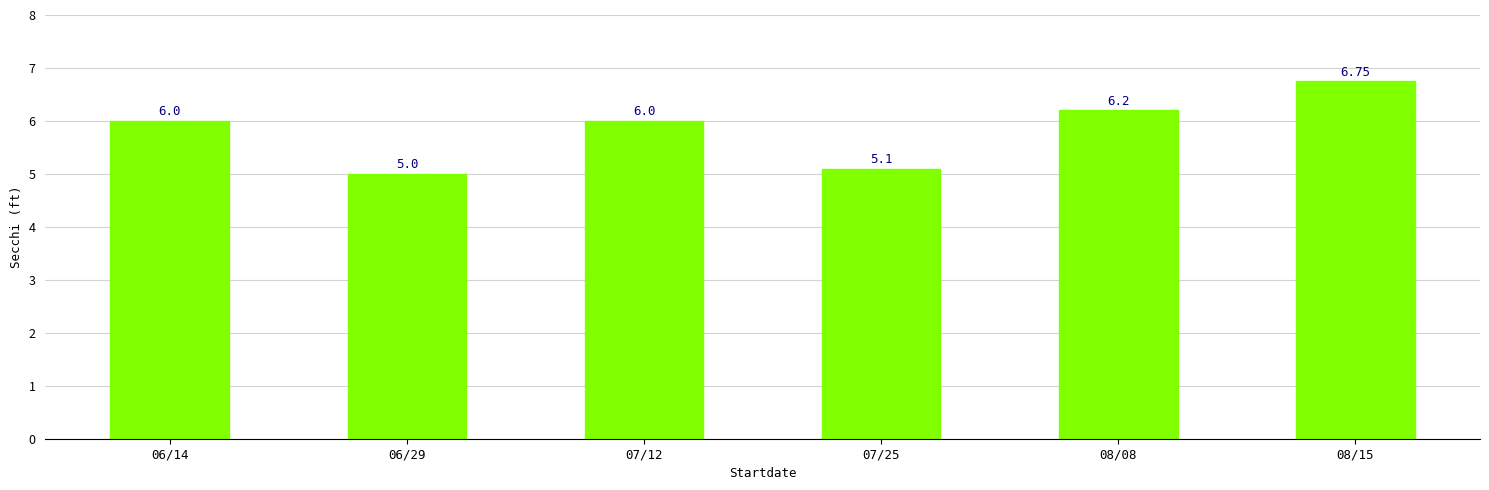

What is the label of the 6th bar from the left?

08/15